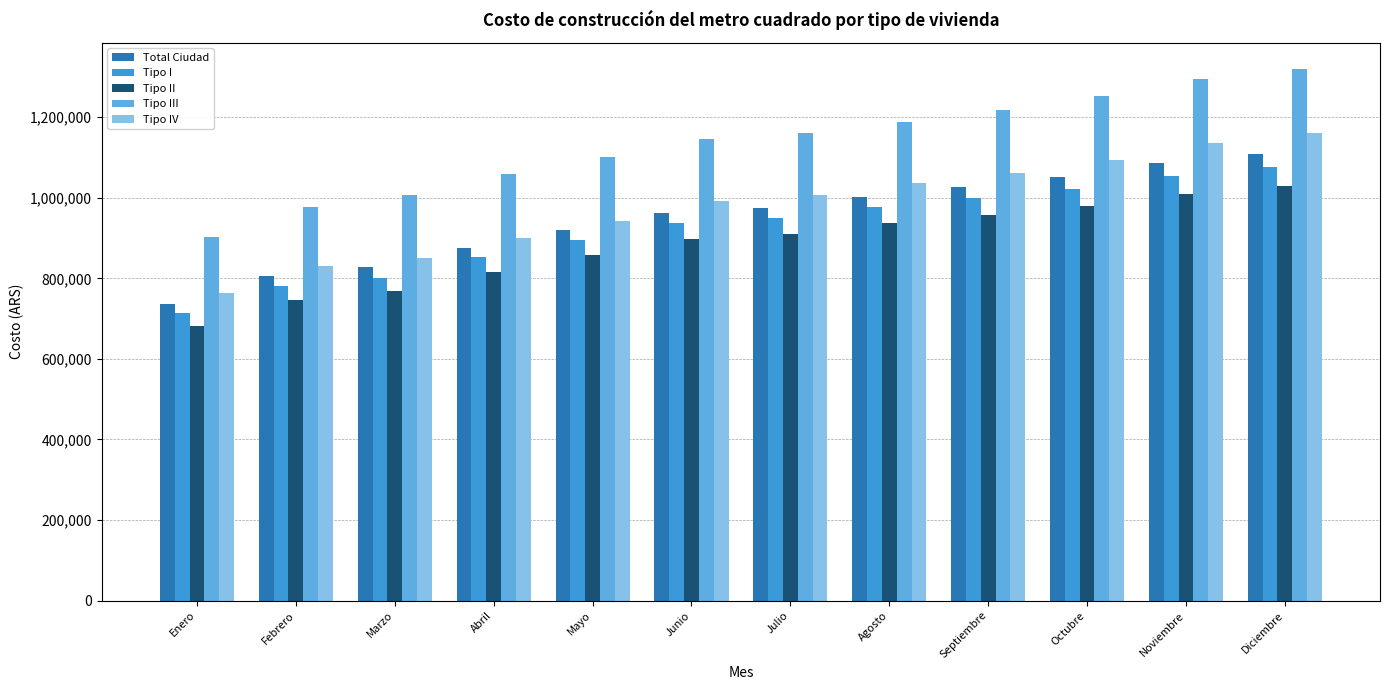

What are all the series names shown in the legend?

Total Ciudad, Tipo I, Tipo II, Tipo III, Tipo IV